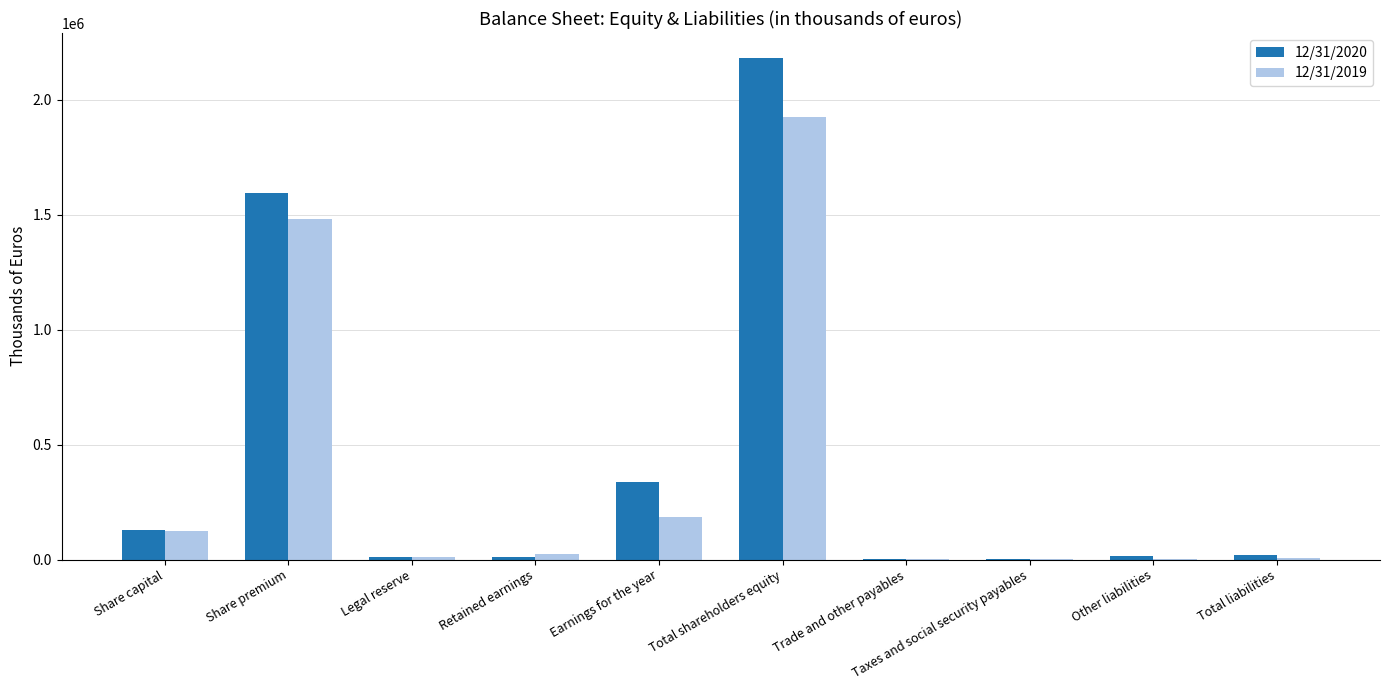

Is it true that 12/31/2020 equals 2836137 at Total shareholders equity?

False